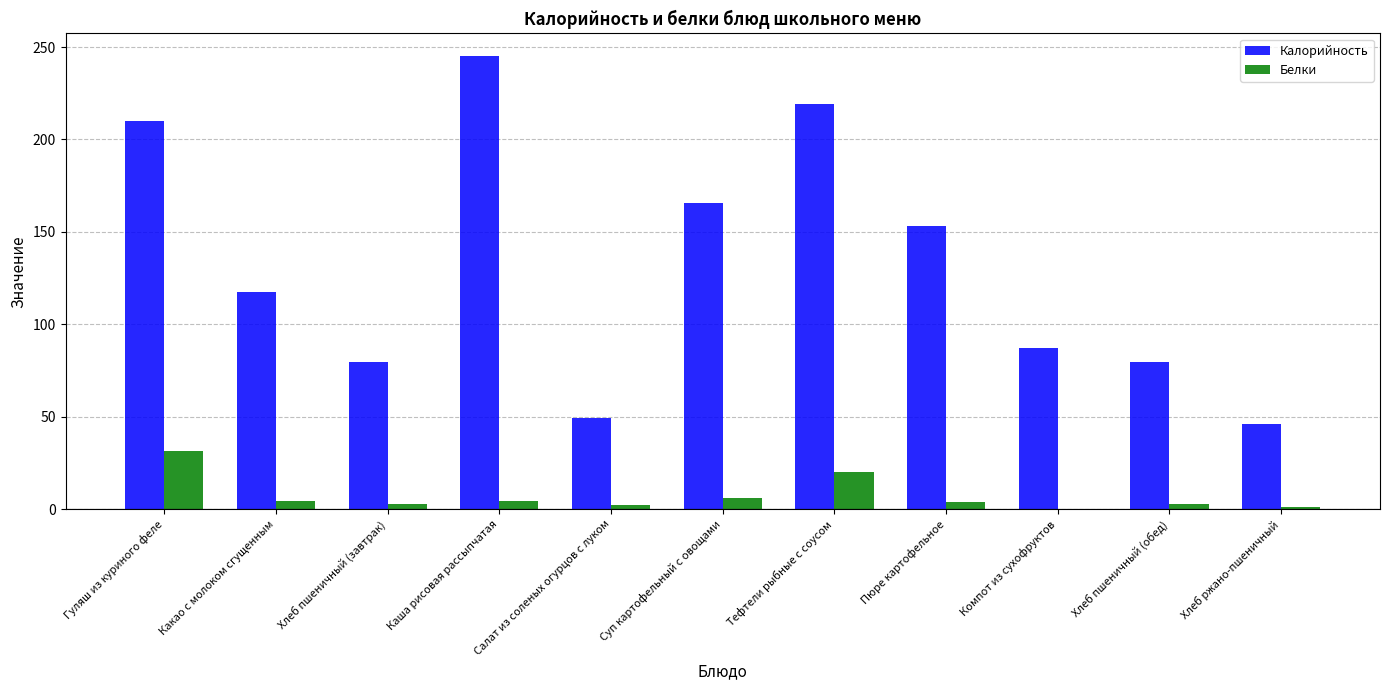

Are the bars horizontal?

No